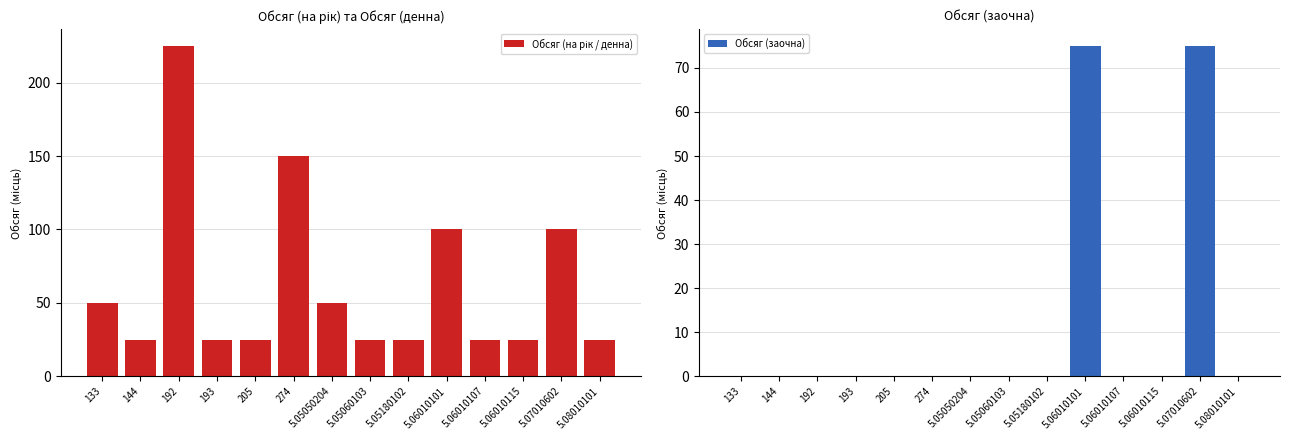

What is the sum of all Обсяг (заочна) values?

150